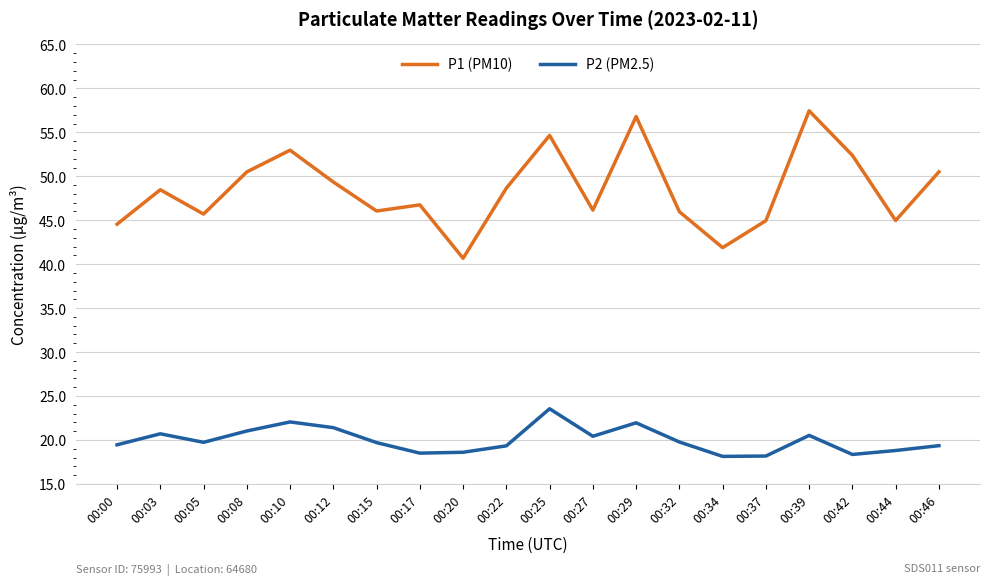

What is the lowest value of the P1 (PM10) series?

40.7